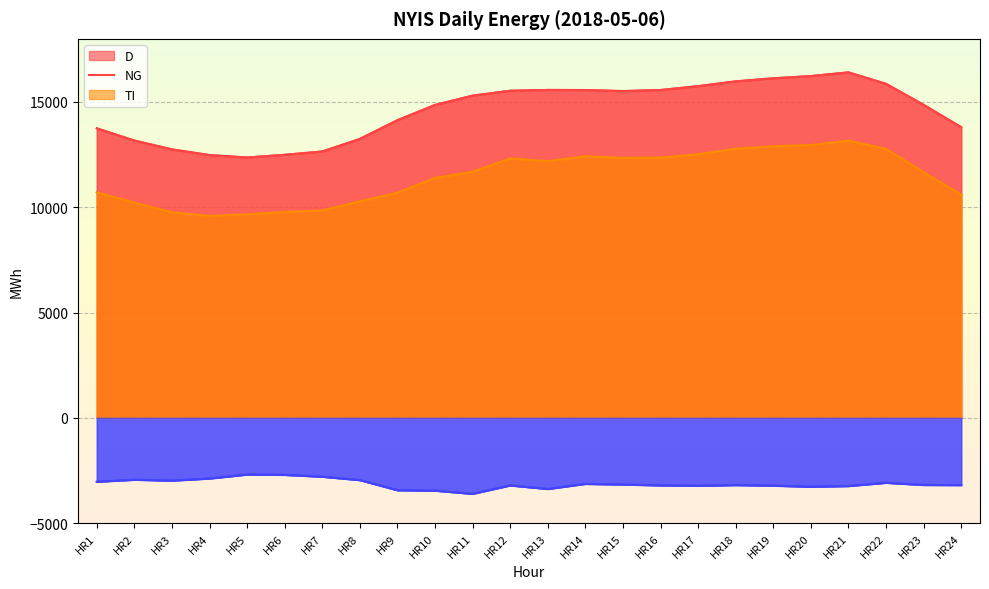

What is the value of the TI point at the 9th from the left?

-3443